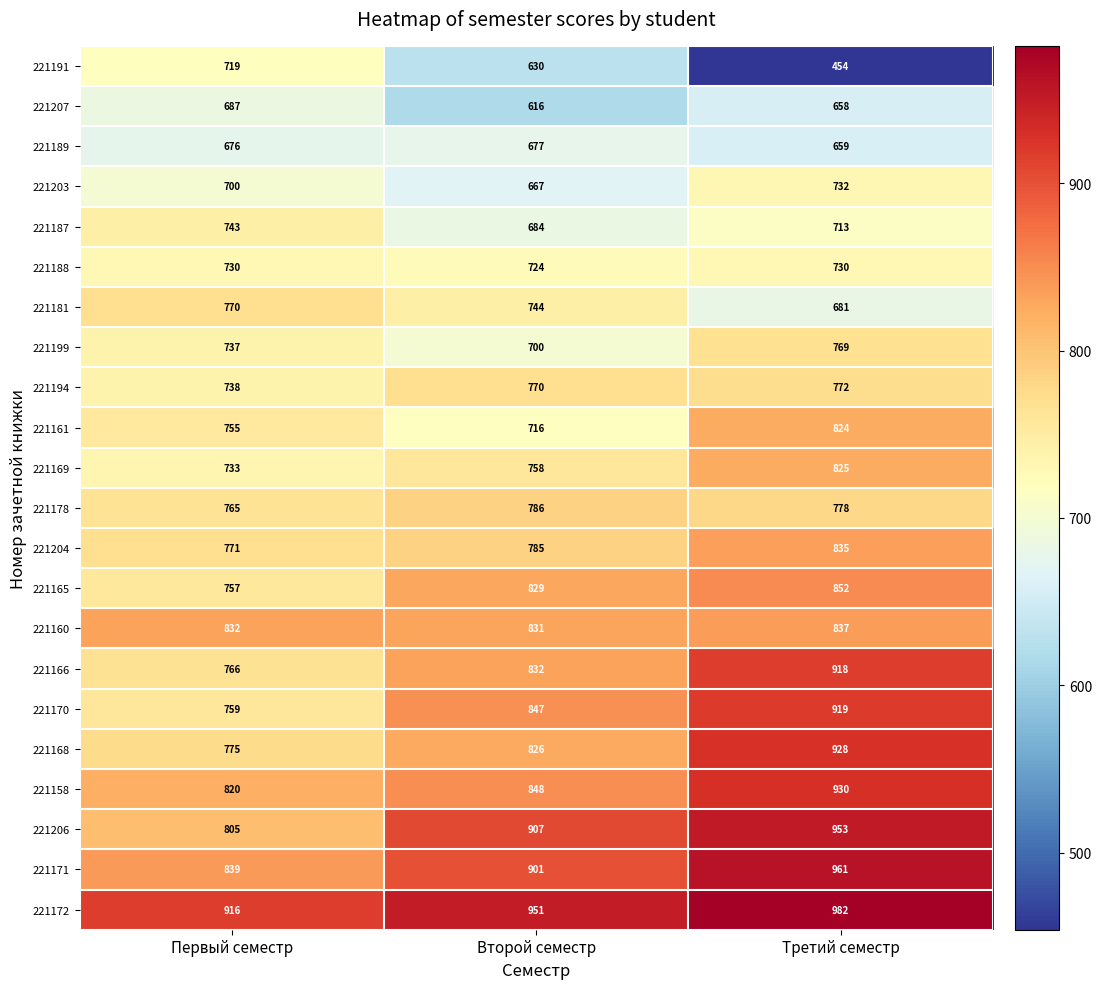

Which series has the largest total across all categories?

221172